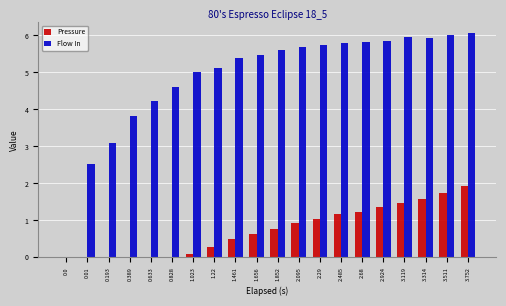

True or false: Pressure has a value of 1.1 at 2.29.

True